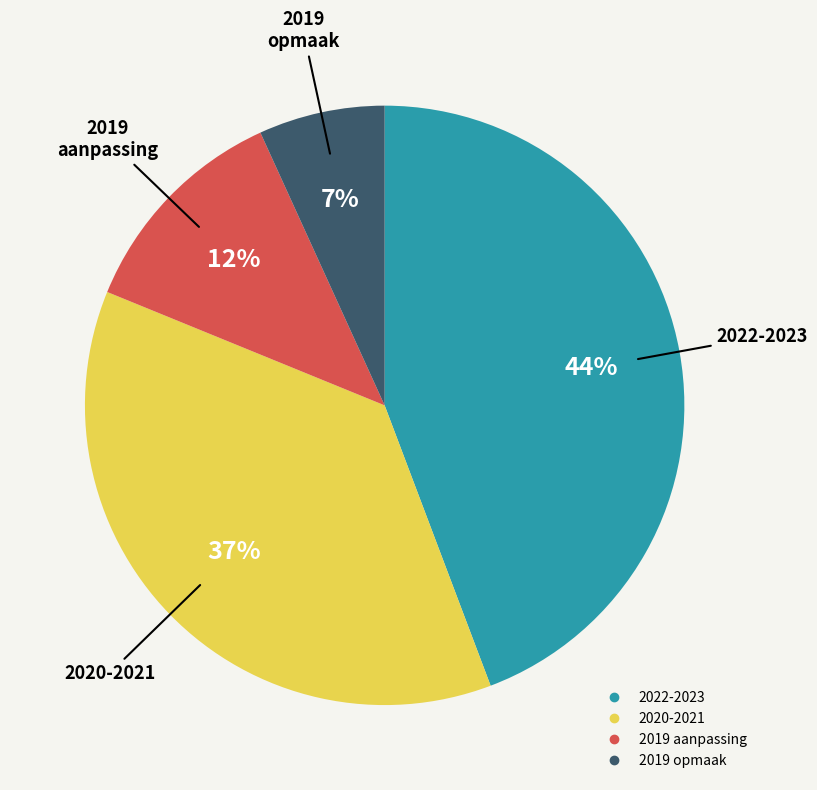

How many slices are in this pie chart?

4